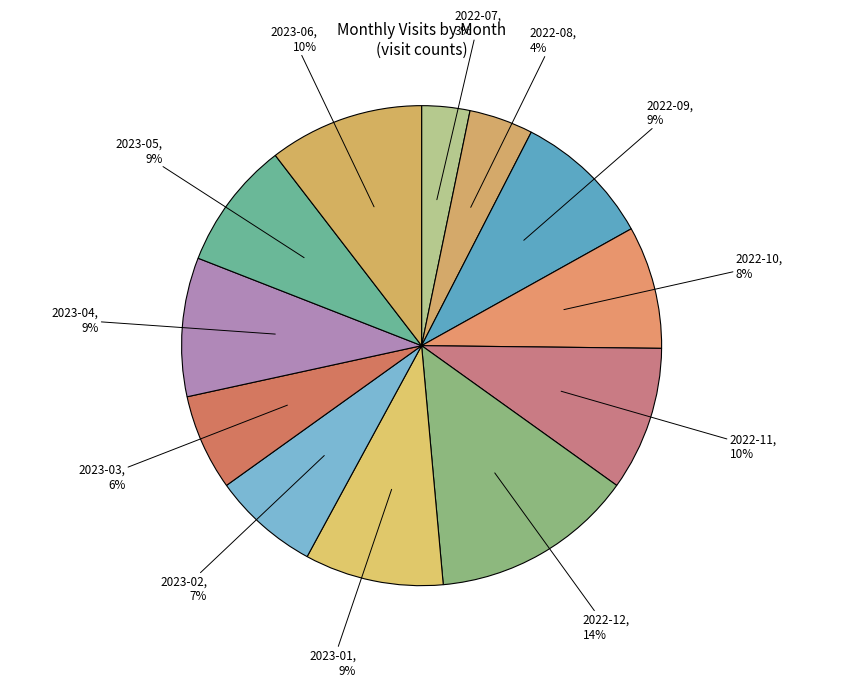

How many slices are in this pie chart?

12